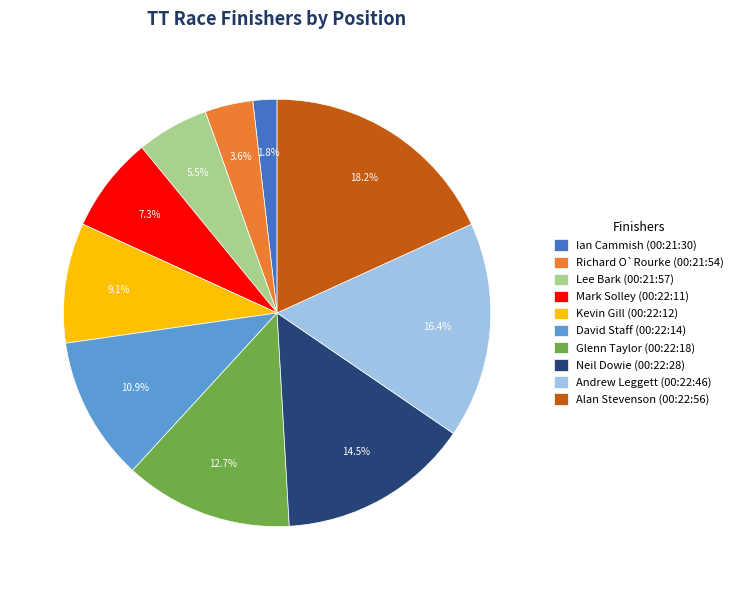

What is the total percentage of Kevin Gill (00:22:12) and Ian Cammish (00:21:30)?

10.9%